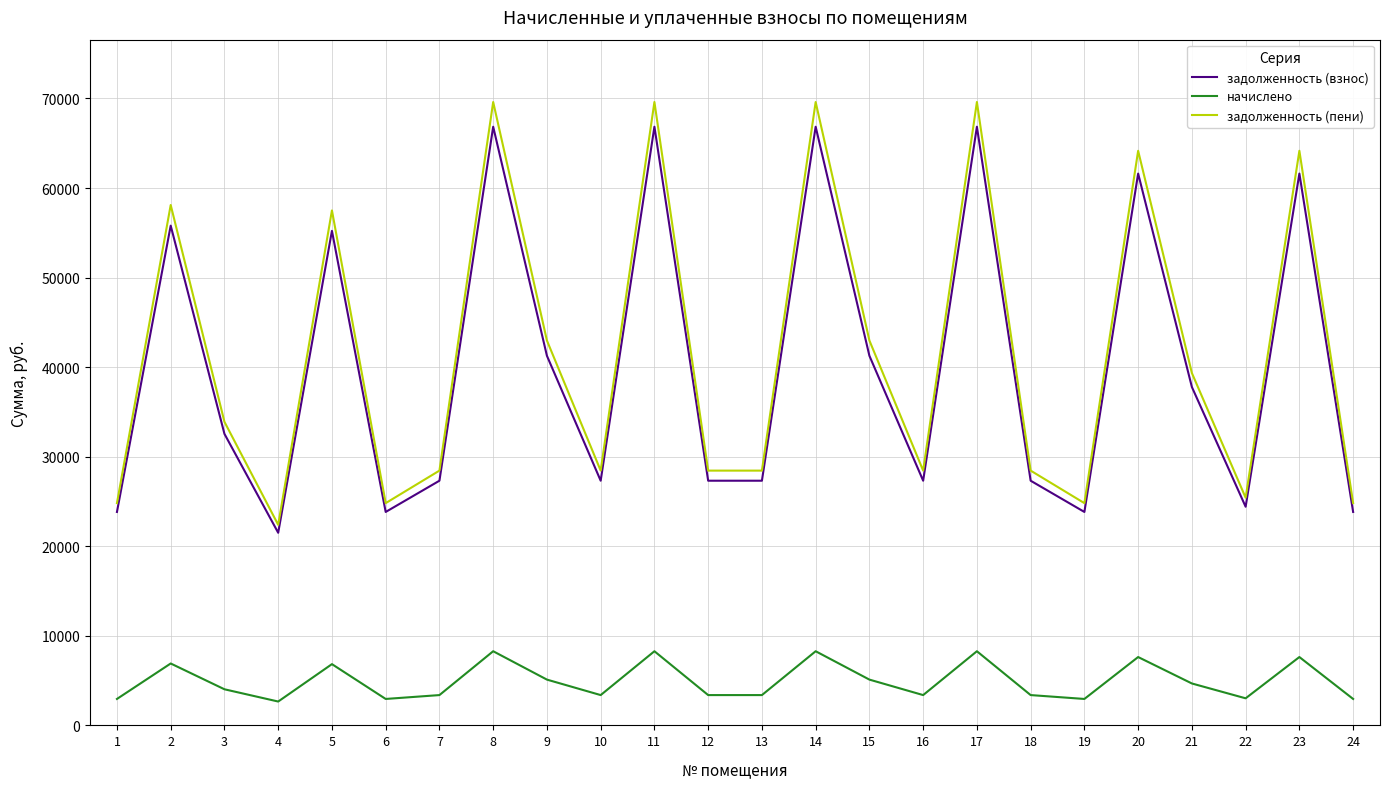

Where is the first local maximum for задолженность (пени)?

2